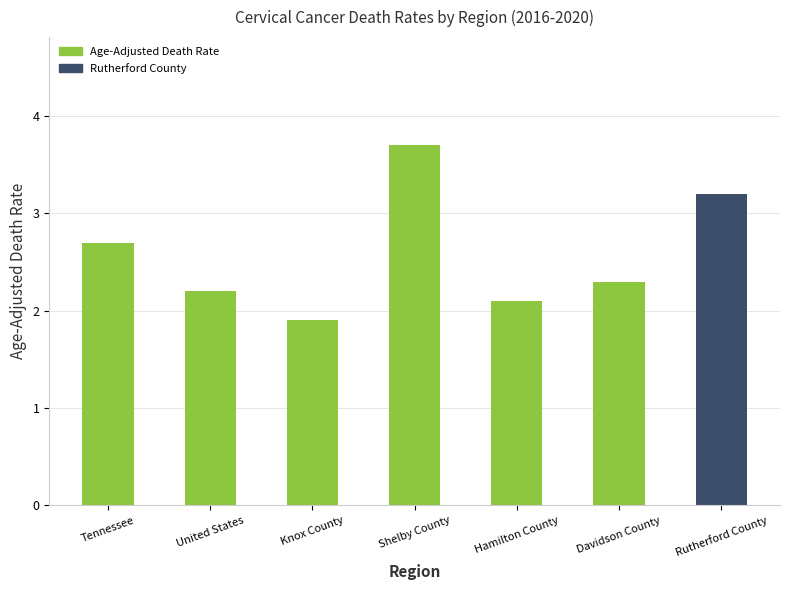

What is the greatest value displayed?

3.7